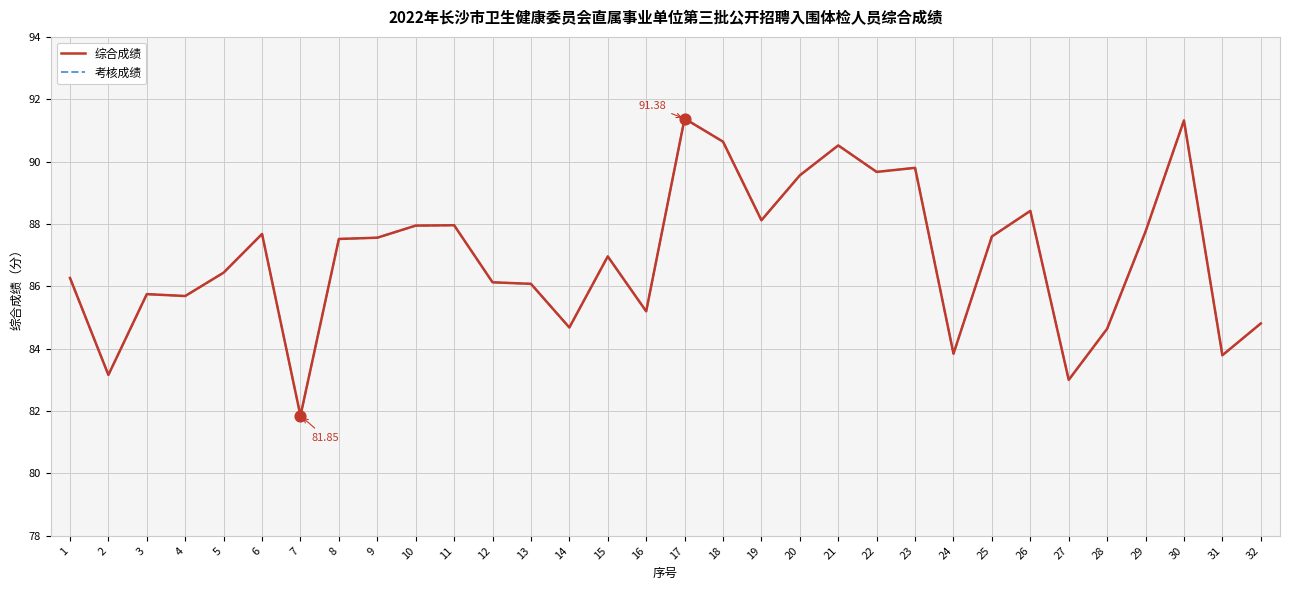

At which category is the sum across all series the highest?

17